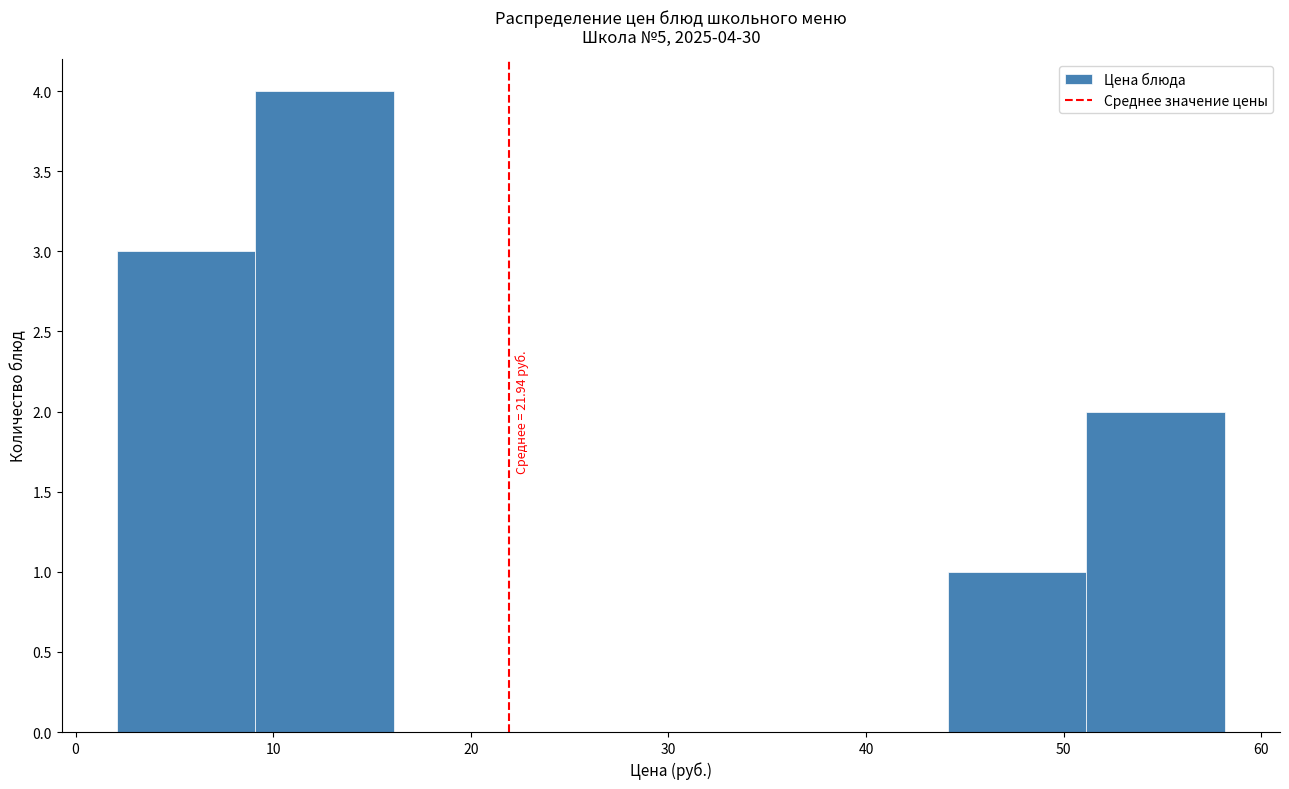

Over which range of the x-axis is the bar tallest?

9 to 16